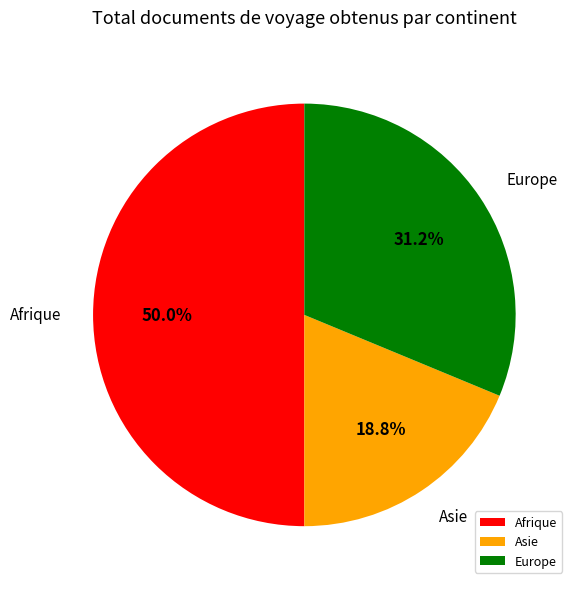

Which has a higher value, Asie or Europe?

Europe